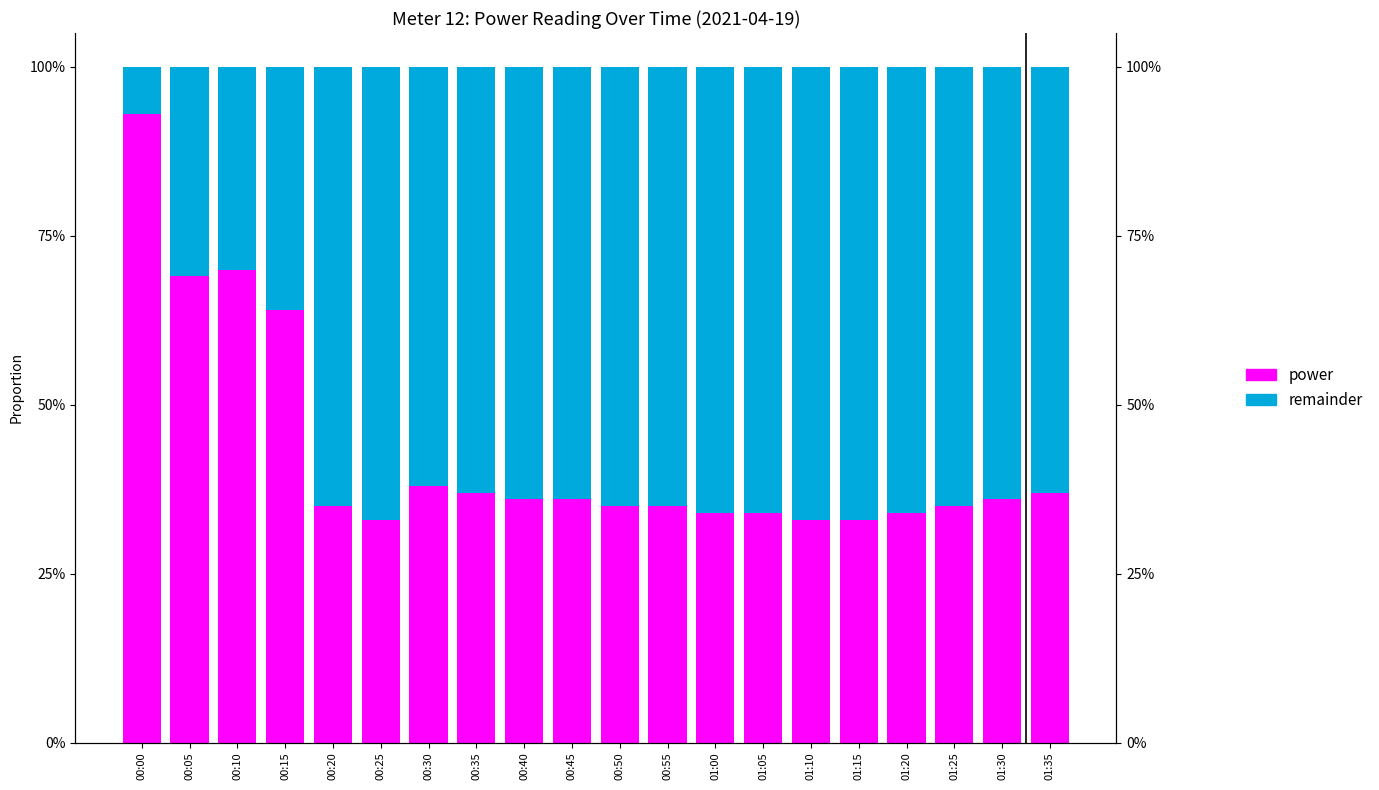

At which category is the sum across all series the highest?

00:00